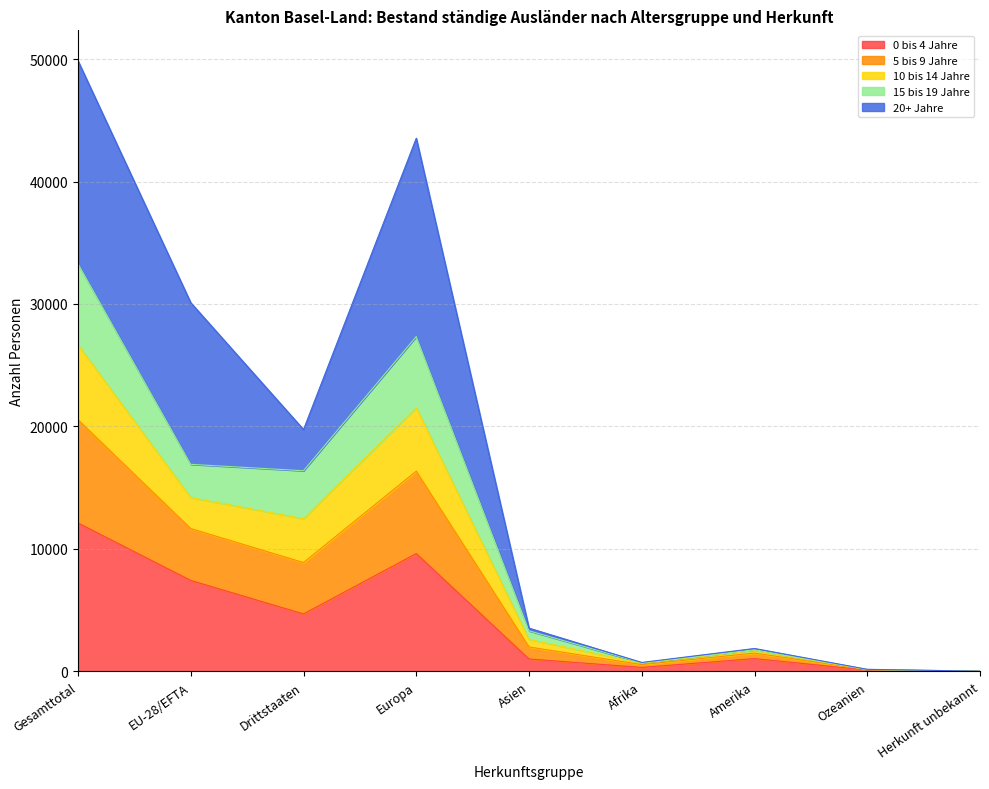

What is the total value across all series at Drittstaaten?

19749